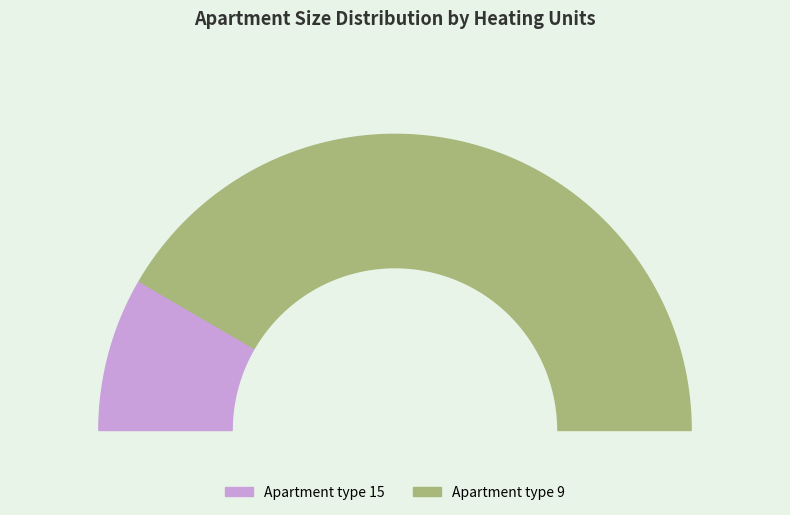

Count the number of slices in the pie.

2